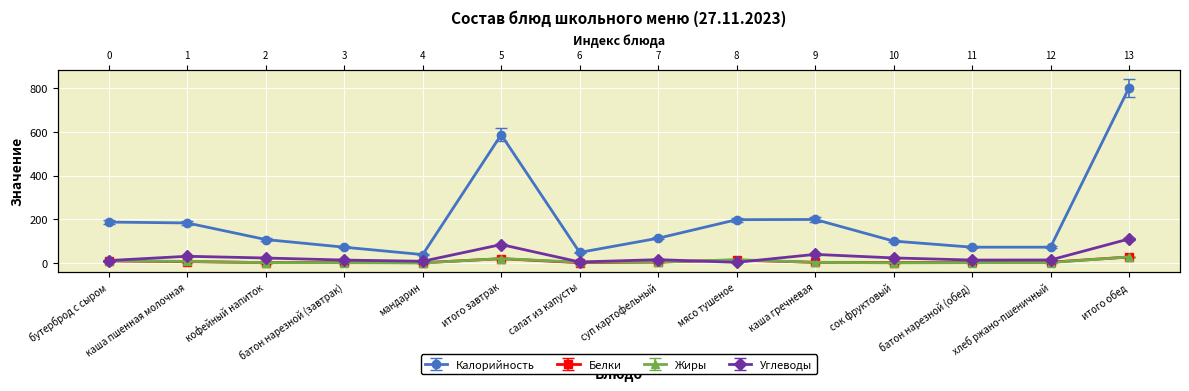

At which category does Жиры reach its first local valley?

мандарин